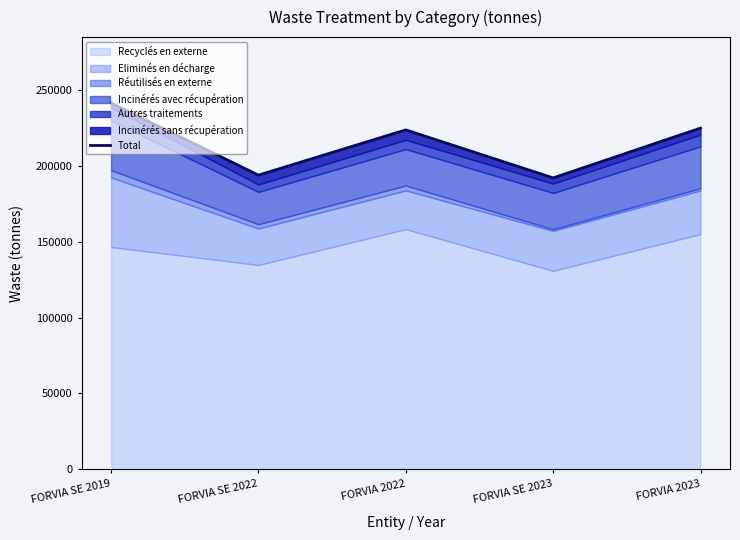

Reading left to right, extract all data points from this chart.

241541	194009	223843	192175	225031